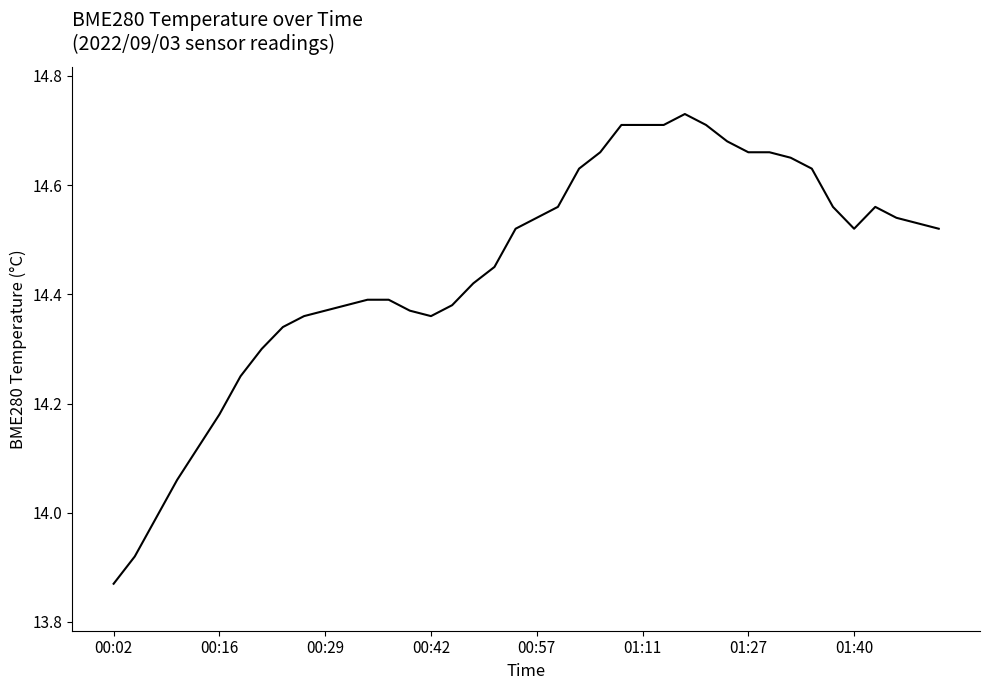

What is the difference between the maximum and minimum values?

0.9